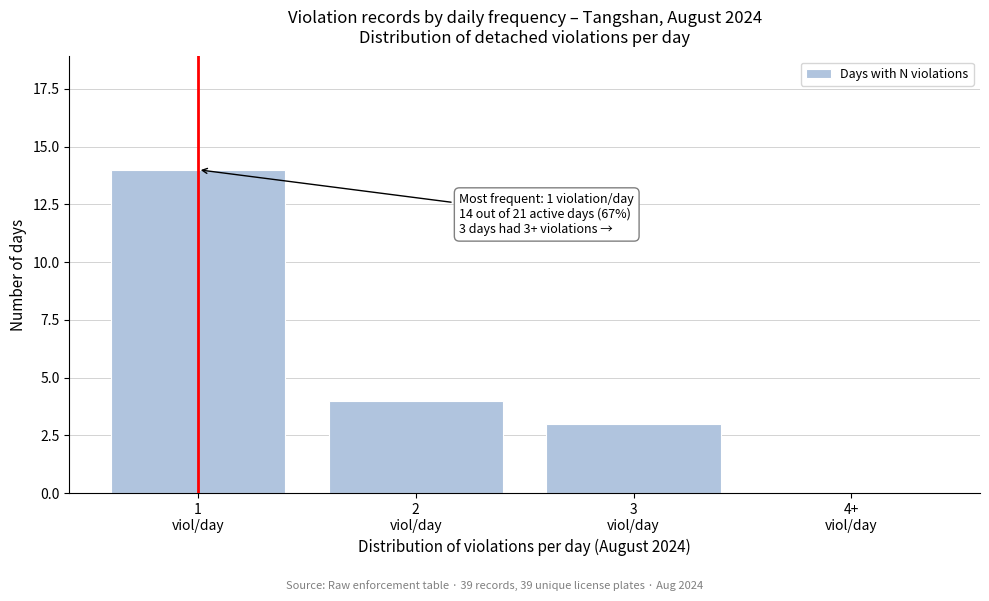

What is the sum of all values?

21